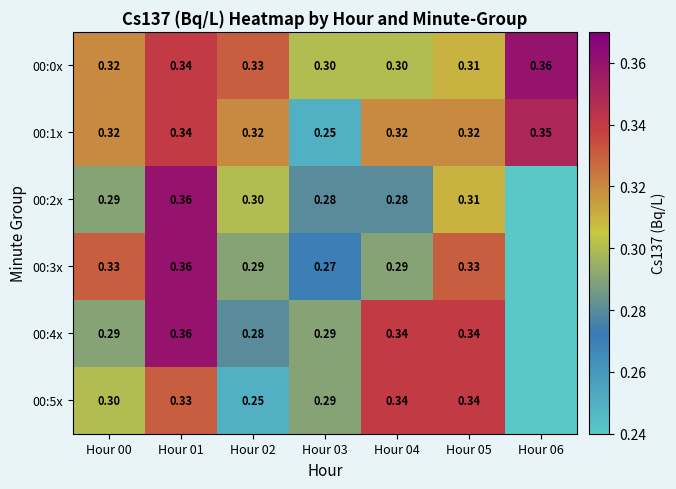

How many data points does each series have?

7